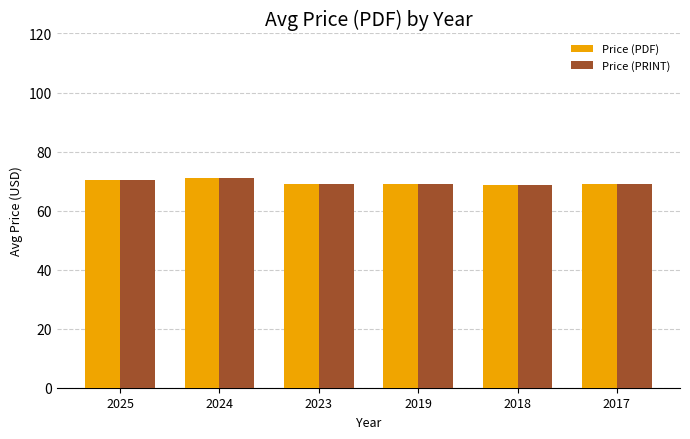

What is the difference between the maximum and minimum values in the Price (PRINT) series?

2.4